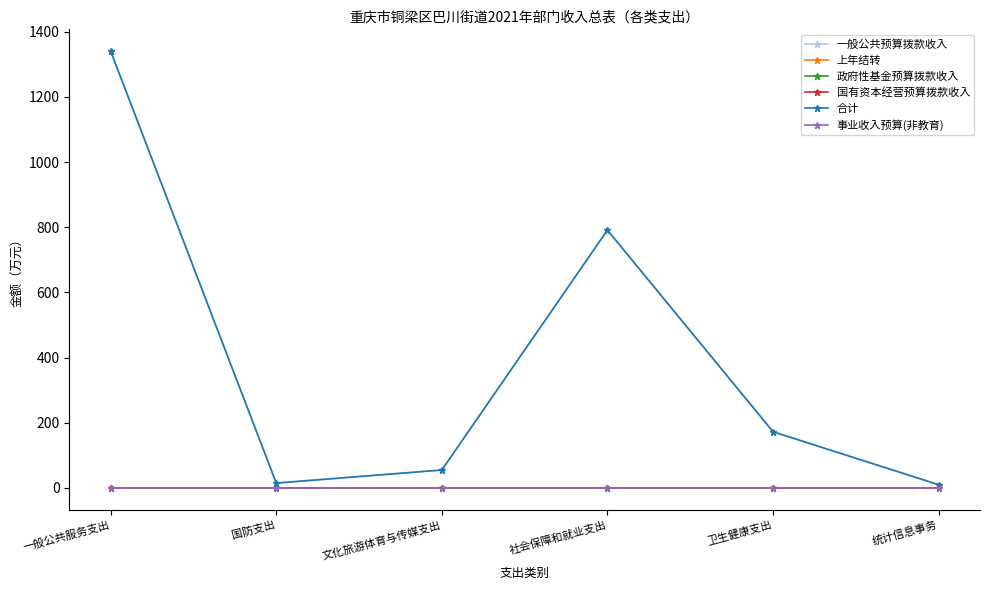

Reading right to left, extract all data points from this chart.

一般公共预算拨款收入: 统计信息事务=10.0	卫生健康支出=172.6	社会保障和就业支出=791.3	文化旅游体育与传媒支出=55.2	国防支出=15.0	一般公共服务支出=1340.3
上年结转: 统计信息事务=0.0	卫生健康支出=0.0	社会保障和就业支出=0.0	文化旅游体育与传媒支出=0.0	国防支出=0.0	一般公共服务支出=0.0
政府性基金预算拨款收入: 统计信息事务=0.0	卫生健康支出=0.0	社会保障和就业支出=0.0	文化旅游体育与传媒支出=0.0	国防支出=0.0	一般公共服务支出=0.0
国有资本经营预算拨款收入: 统计信息事务=0.0	卫生健康支出=0.0	社会保障和就业支出=0.0	文化旅游体育与传媒支出=0.0	国防支出=0.0	一般公共服务支出=0.0
合计: 统计信息事务=10.0	卫生健康支出=172.6	社会保障和就业支出=791.3	文化旅游体育与传媒支出=55.2	国防支出=15.0	一般公共服务支出=1340.3
事业收入预算(非教育): 统计信息事务=0.0	卫生健康支出=0.0	社会保障和就业支出=0.0	文化旅游体育与传媒支出=0.0	国防支出=0.0	一般公共服务支出=0.0